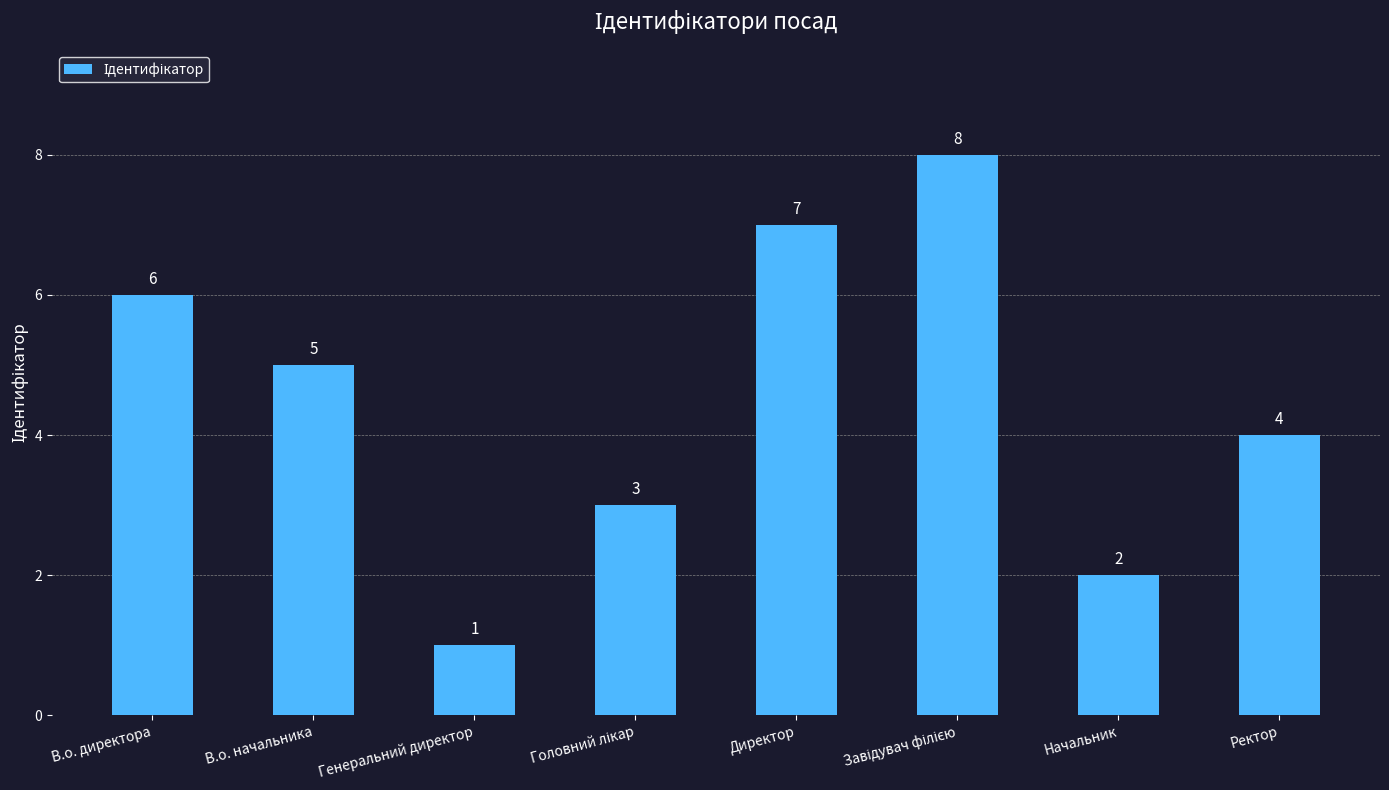

What is the ratio of the value at Генеральний директор to the value at Начальник?

0.5